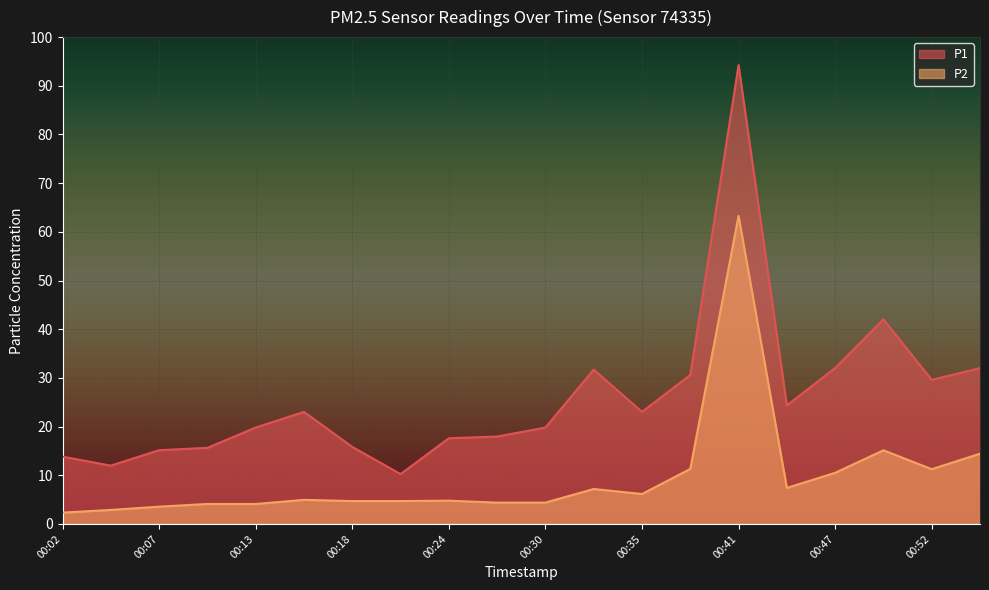

What is the value of the P1 point at the 14th from the left?

30.6